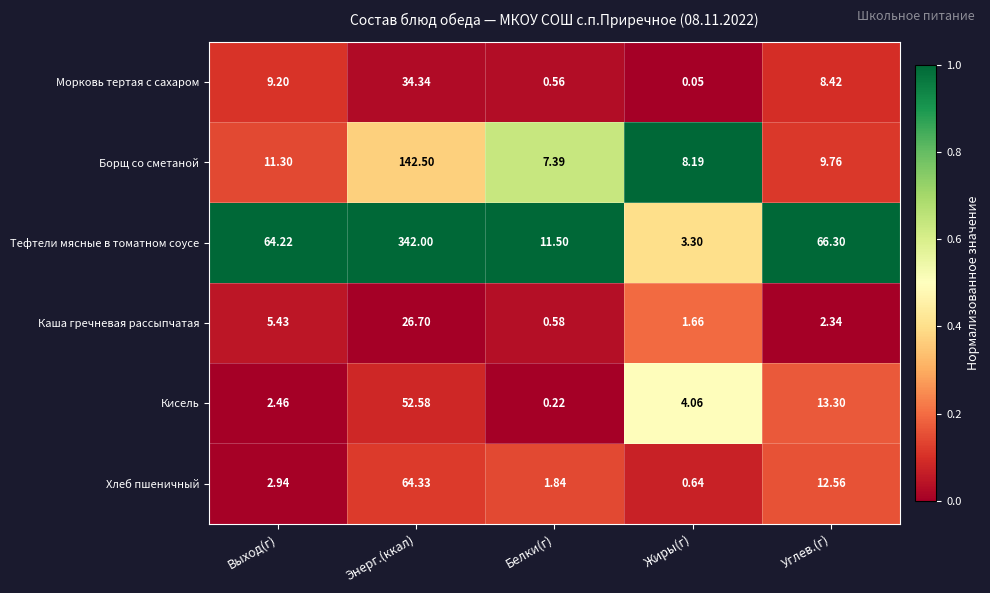

Which category has the highest value in the Борщ со сметаной series?

Энерг.(ккал)